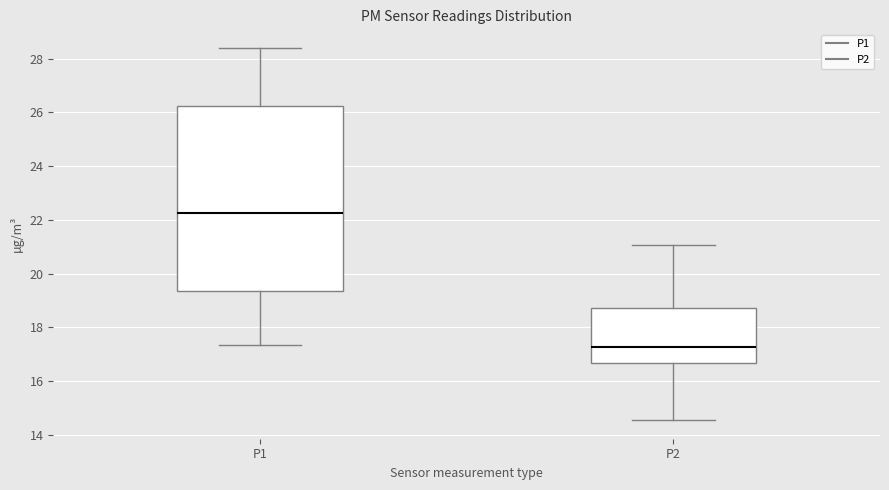

Comparing the boxes themselves (not the whiskers), which one is the tallest?

P1